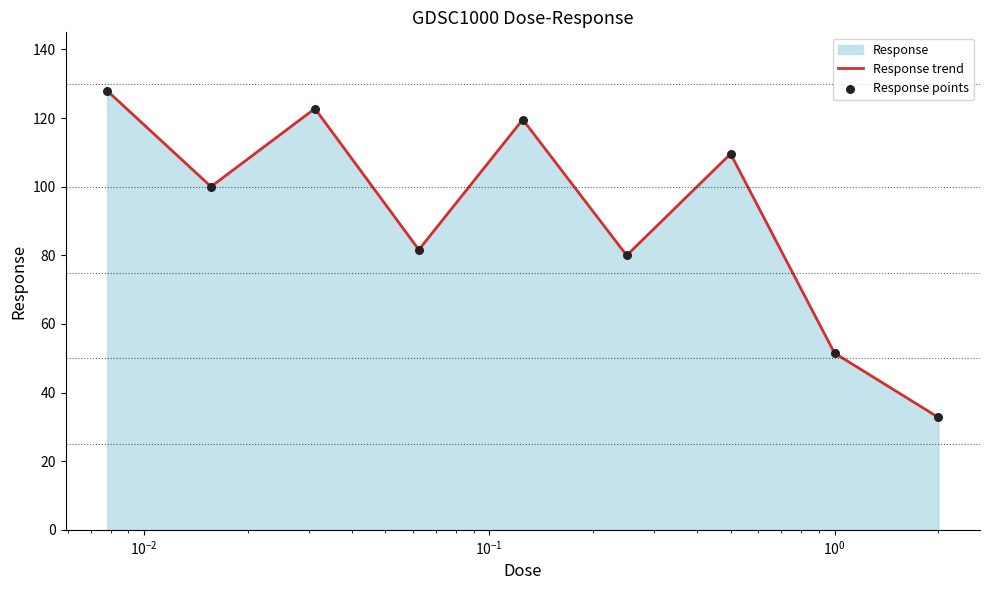

What is the smallest value displayed?

32.8